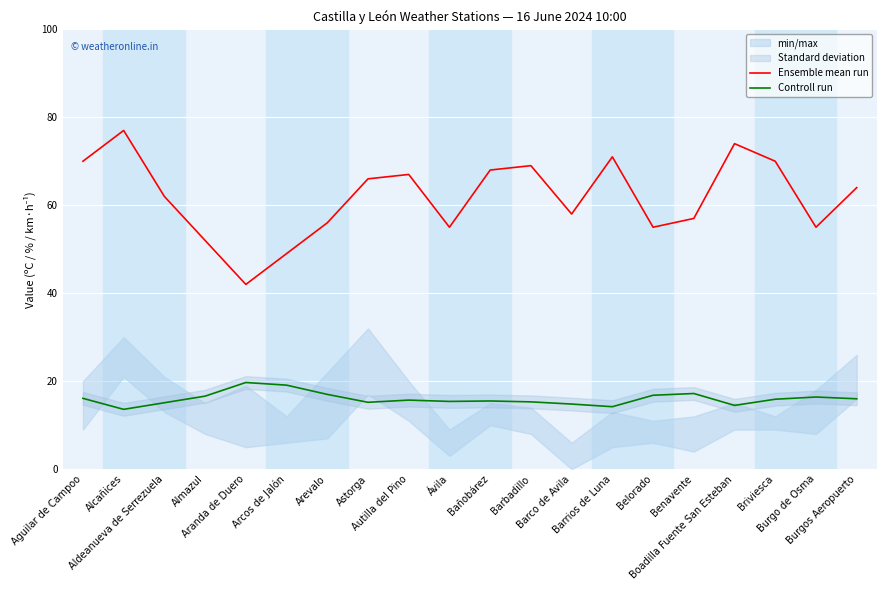

In Controll run, how many points are higher than both neighbors (excluding endpoints)?

5